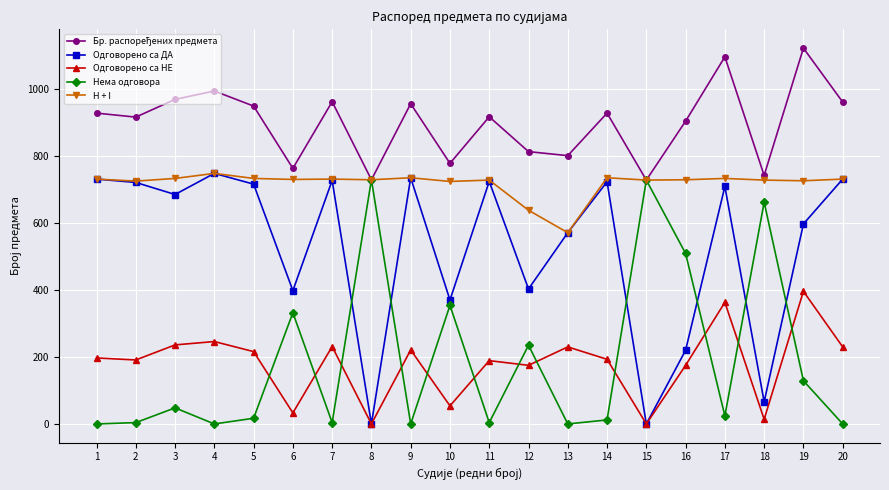

True or false: Нема одговора has more than 0 interior local peaks.

True